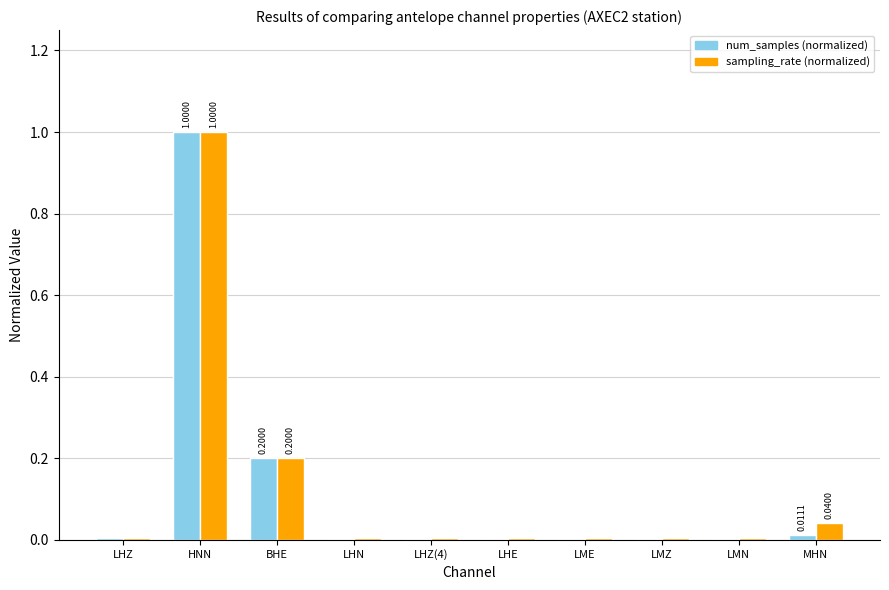

What is the sum of all num_samples (normalized) values?

1.2